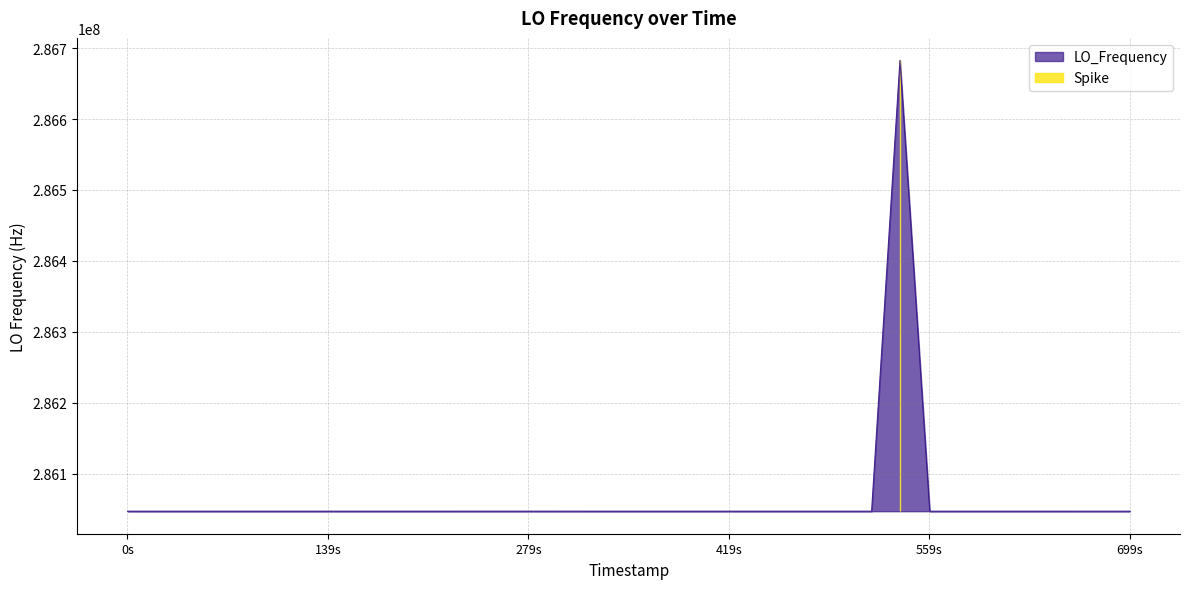

What is the smallest value displayed?

286046993.6